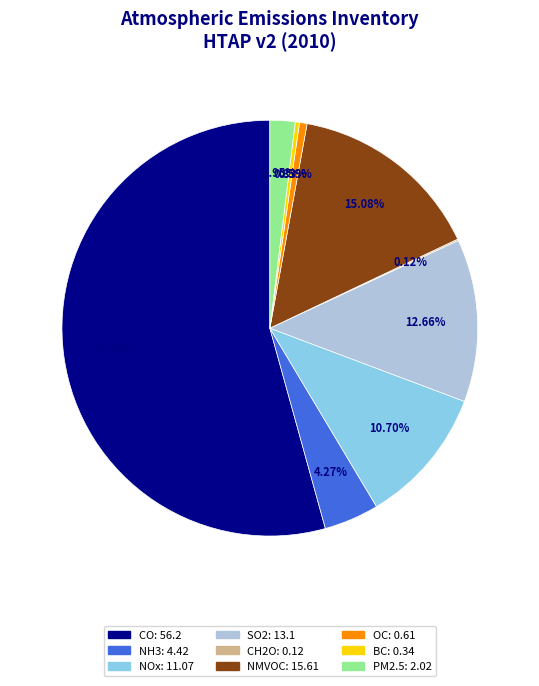

Combined, what portion of the pie is OC and NH3?

4.9%